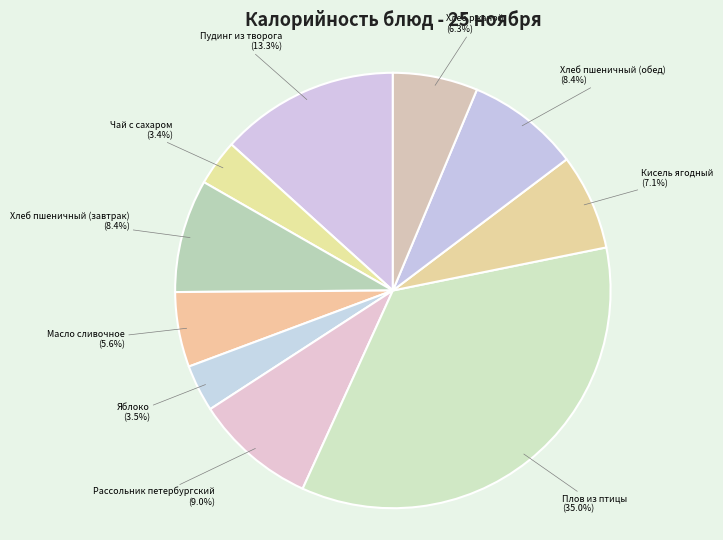

Do Чай с сахаром and Хлеб ржаной together represent more than half of the pie?

No